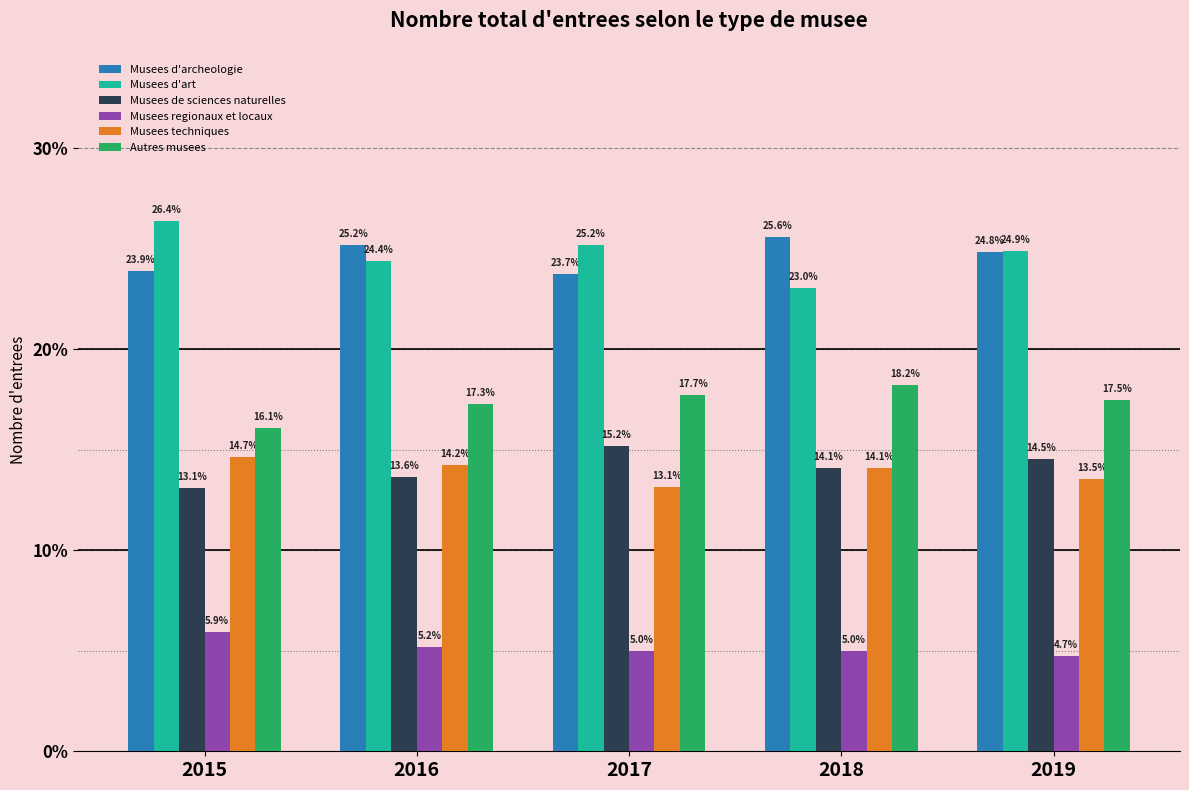

Reading left to right, transcribe all the data shown in this chart.

Musees d'archeologie: 23.9	25.2	23.7	25.6	24.8
Musees d'art: 26.4	24.4	25.2	23.0	24.9
Musees de sciences naturelles: 13.1	13.6	15.2	14.1	14.5
Musees regionaux et locaux: 5.9	5.2	5.0	5.0	4.7
Musees techniques: 14.7	14.2	13.1	14.1	13.5
Autres musees: 16.1	17.3	17.7	18.2	17.5